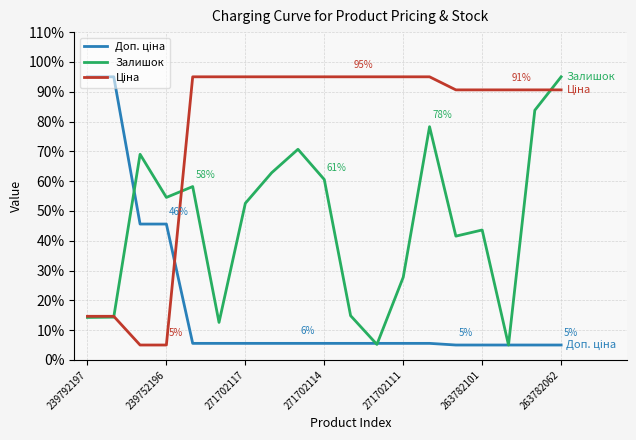

What is the minimum value shown in the chart?

5.0